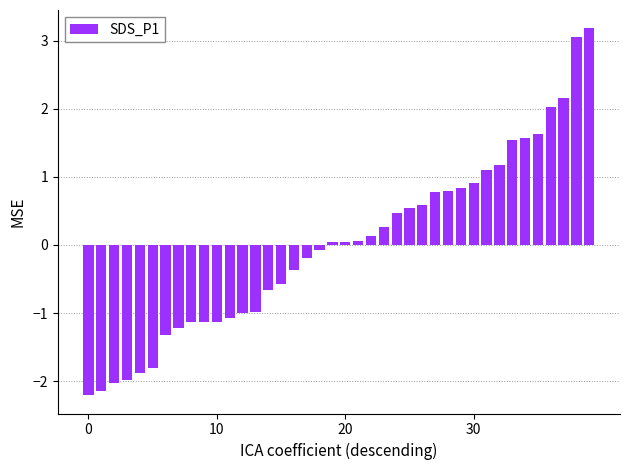

What is the smallest value displayed?

-2.2